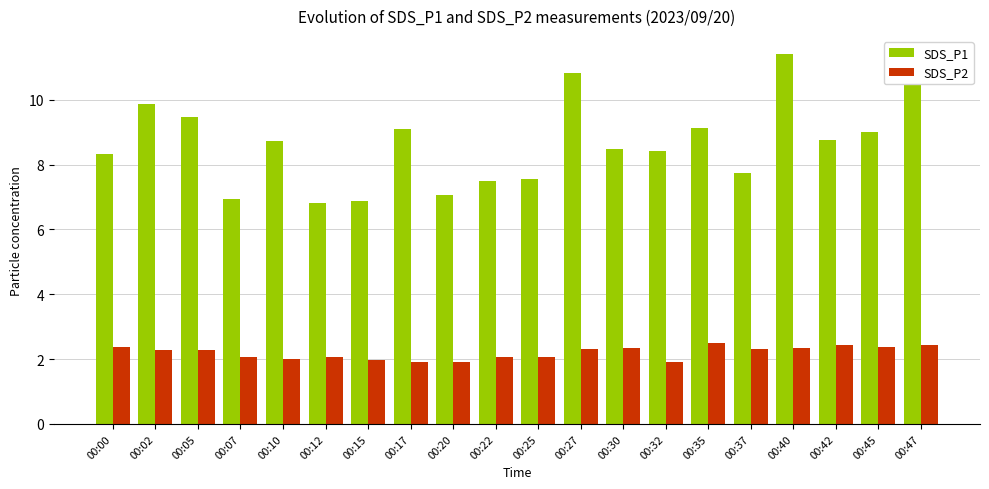

What is the average value of the SDS_P1 series?

8.7